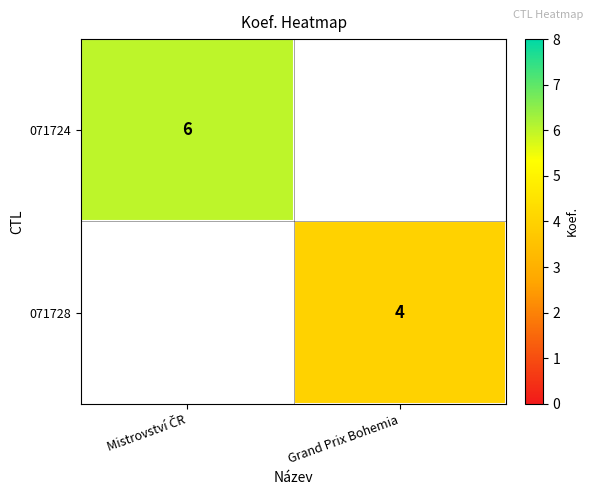

Which series has the largest range (max minus min)?

071724